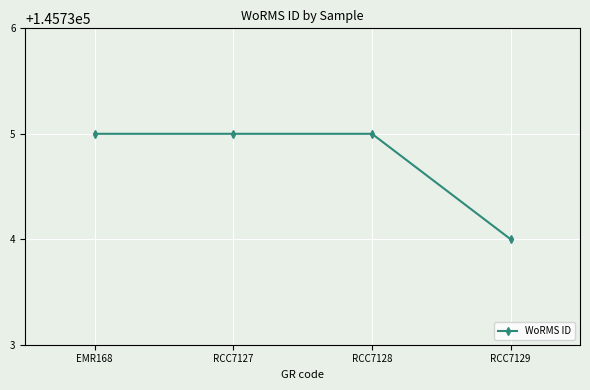

Reading left to right, list all the values displayed in this chart.

145735	145735	145735	145734